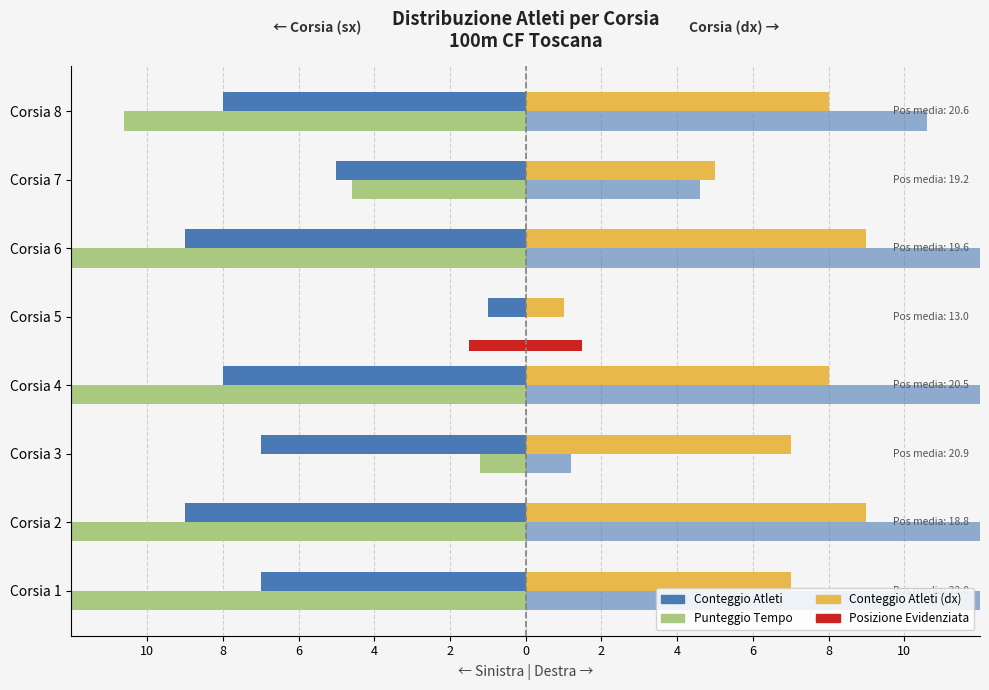

What is the greatest value displayed?

26.4